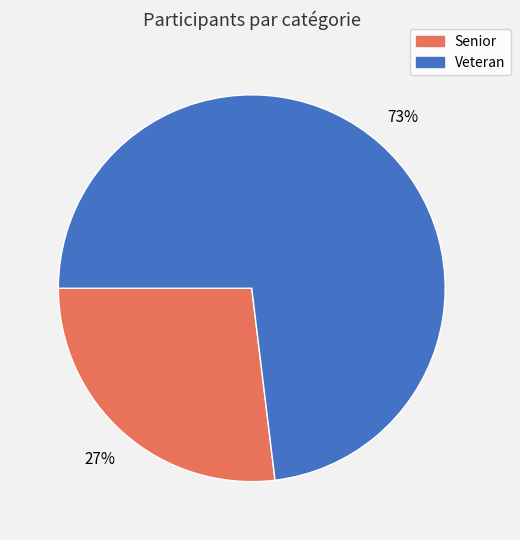

Does Veteran account for over 50% of the chart?

Yes